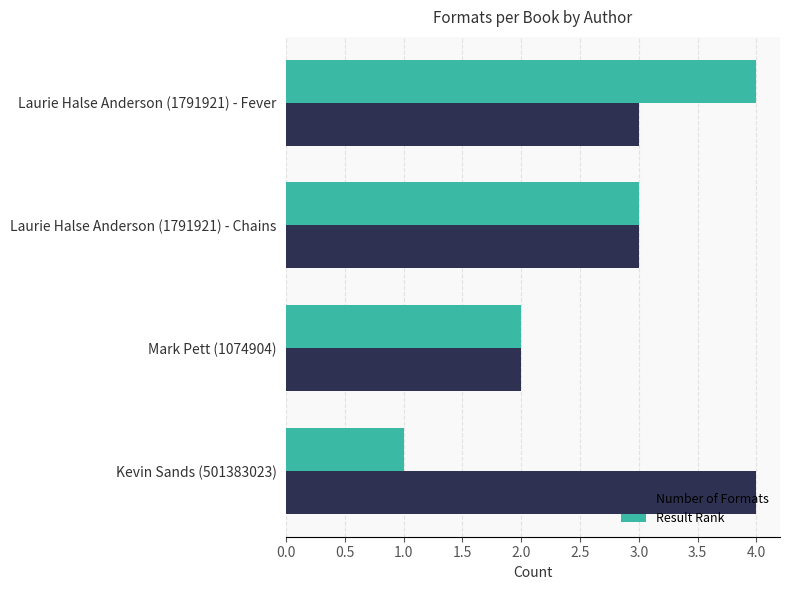

What are all the series names shown in the legend?

Number of Formats, Result Rank